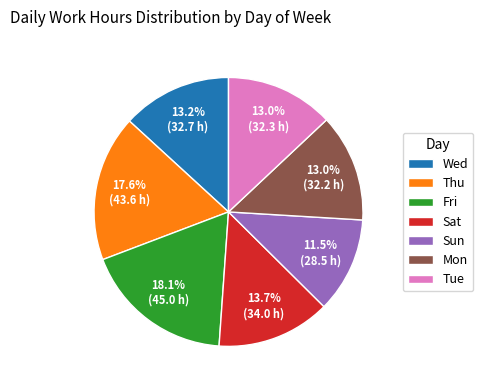

Which category has the smallest portion of the pie?

Sun